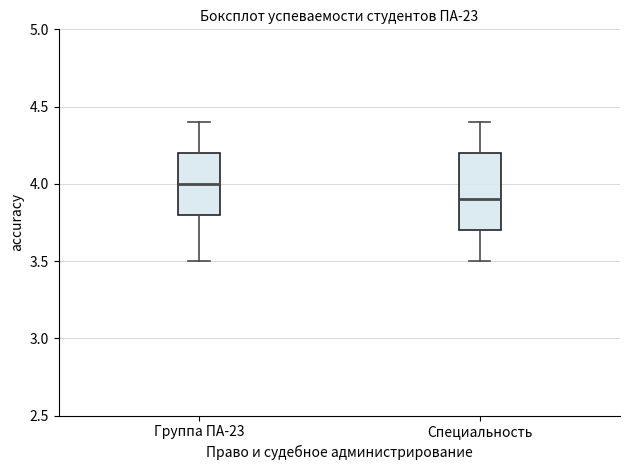

Which box has the lowest median line?

Специальность